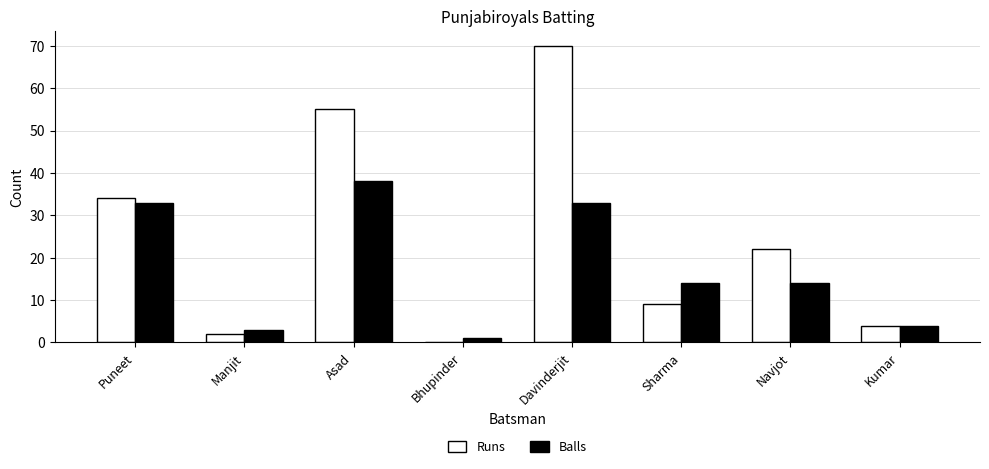

Which series has the largest total across all categories?

Runs